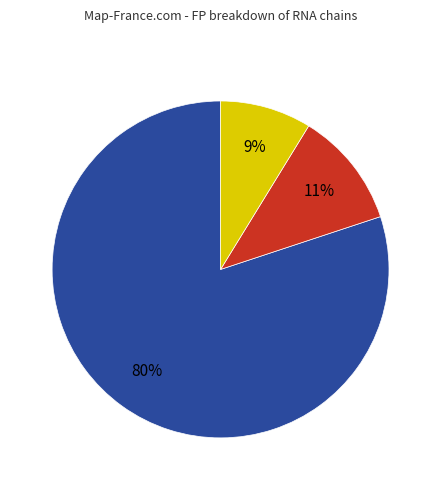

To the nearest percent, what is the average slice percentage?

33%